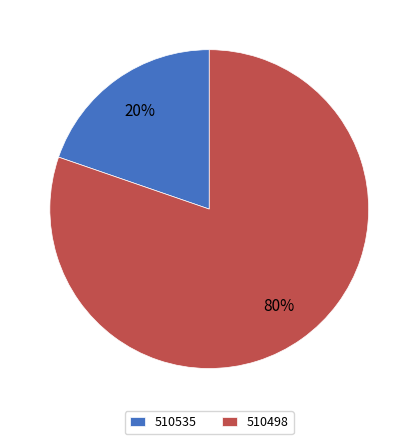

The 510498 slice represents 73% of the pie. True or false?

False